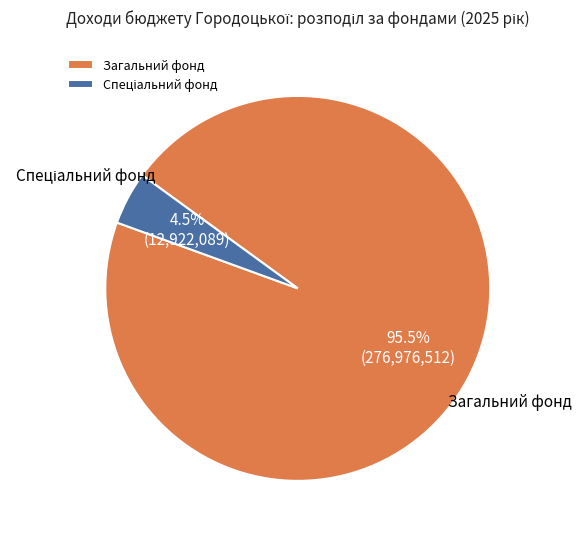

What portion of the pie excludes Загальний фонд?

4.5%